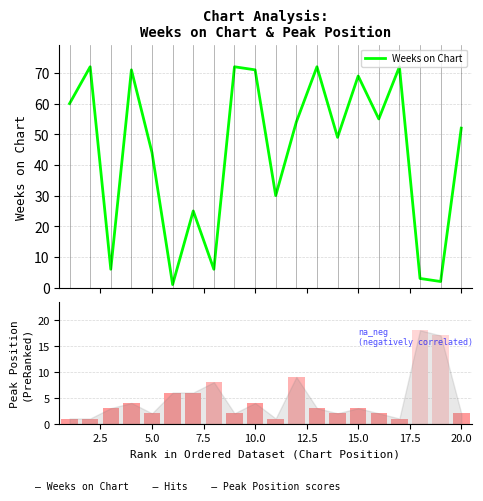

How many data points in Weeks on Chart are less than 54?

10